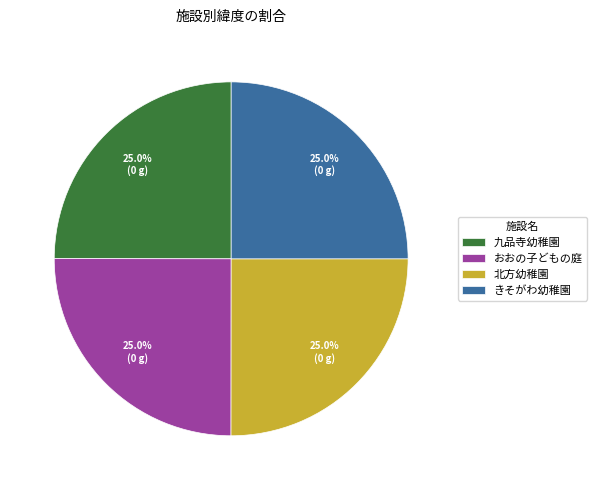

What is the ratio of the value at おおの子どもの庭 to the value at 北方幼稚園?

1.0